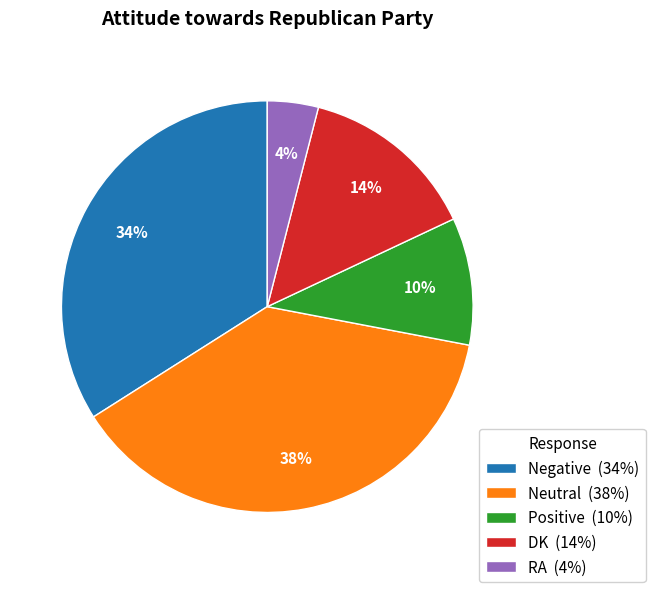

To the nearest percent, what portion does DK represent?

14%